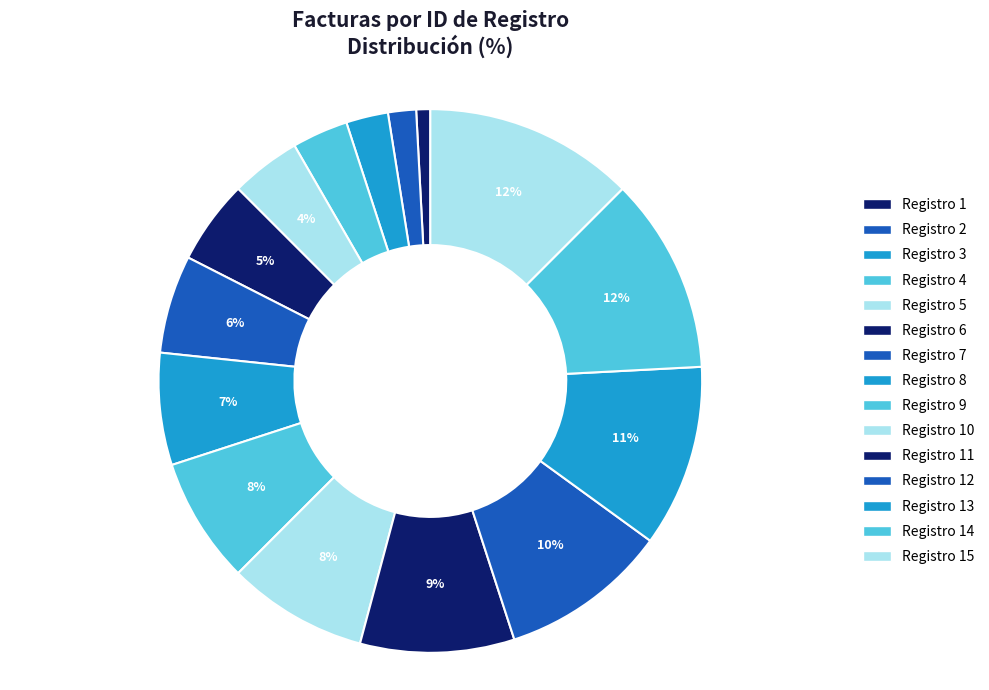

Is there any slice that represents more than half of the pie?

No